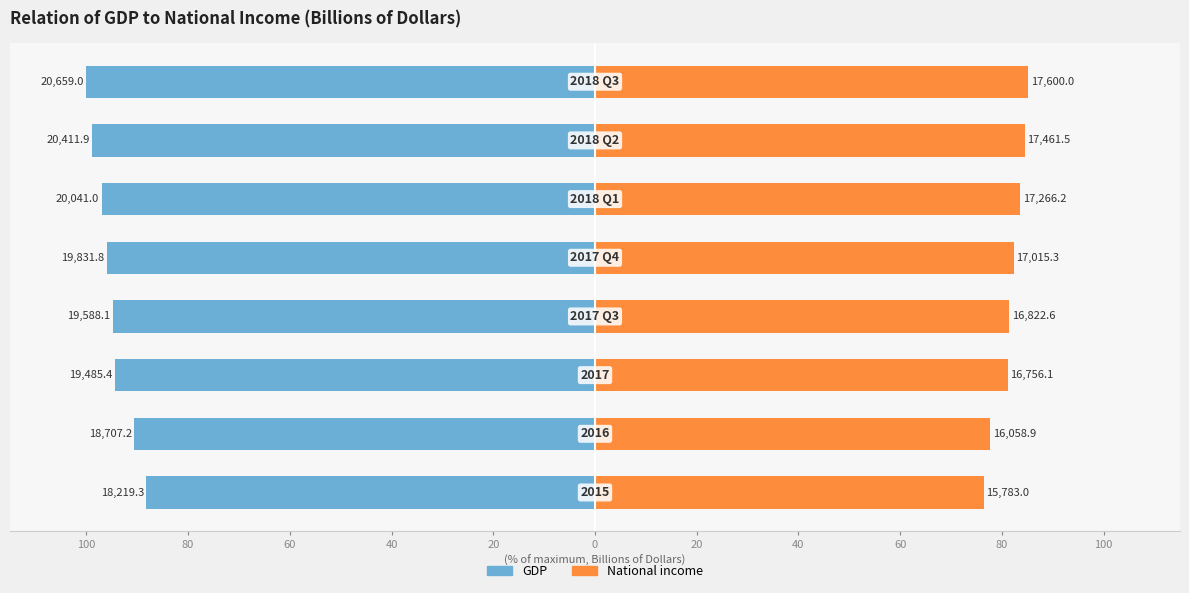

How many data points in GDP are above -94?

2